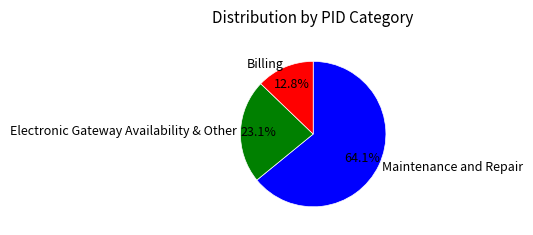

To the nearest percent, what percentage of the pie is Billing?

13%